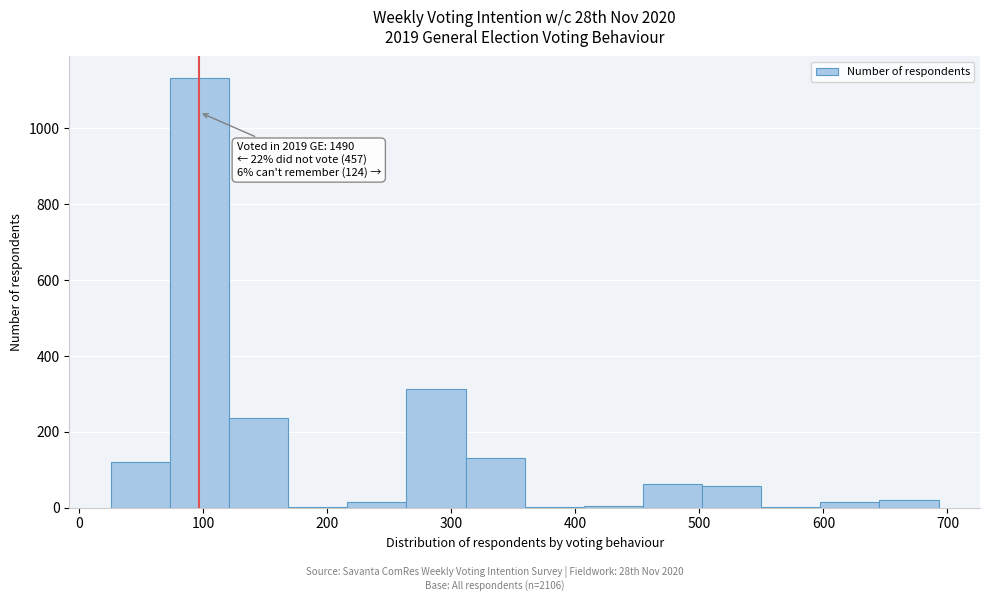

Over which range of the x-axis is the bar tallest?

70 to 120